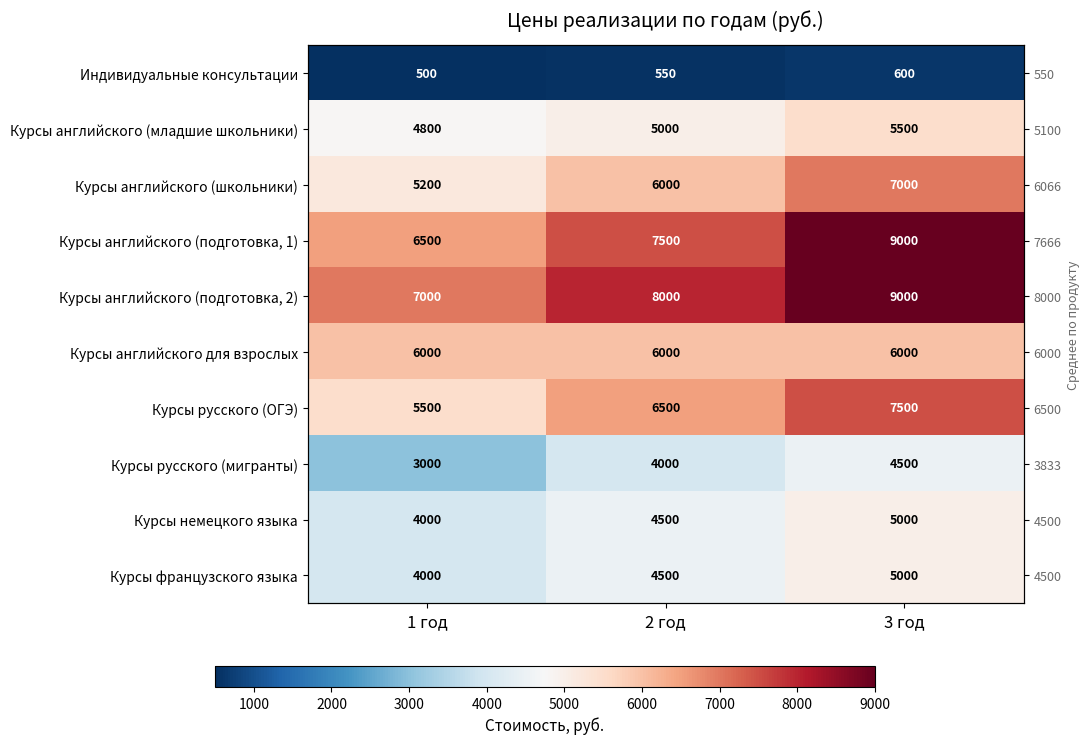

What is the total value across all series at 2 год?

52550